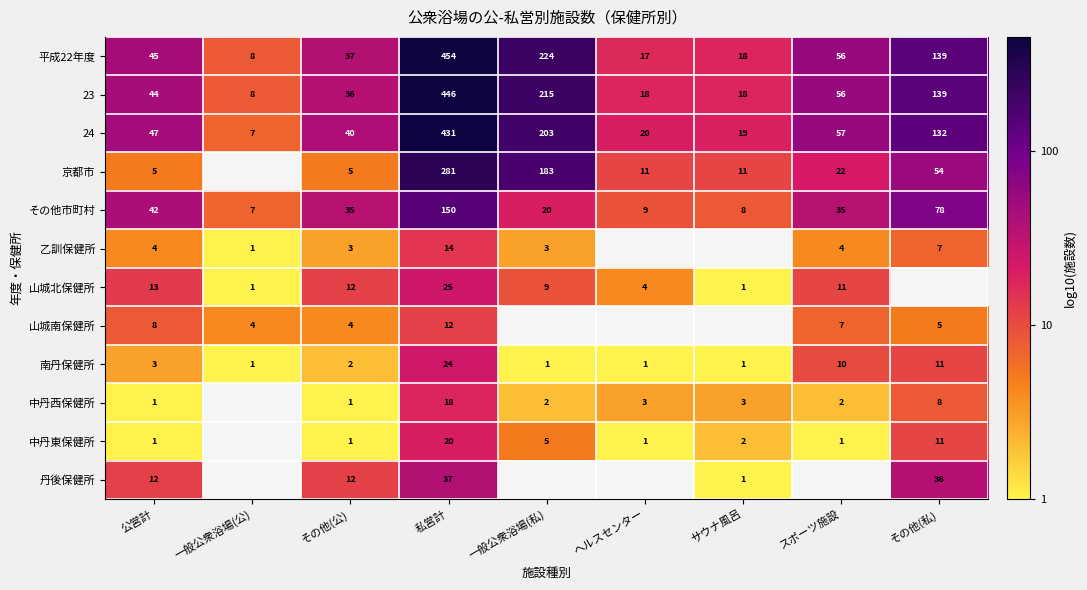

How many distinct data groups are displayed?

12